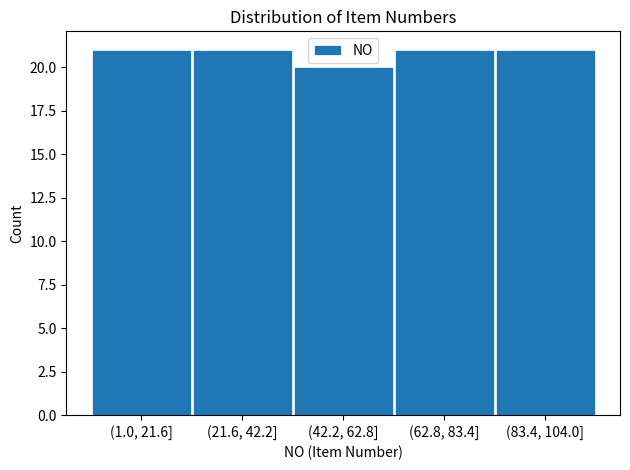

Reading left to right, list all the values displayed in this chart.

(1.0, 21.6]=21	(21.6, 42.2]=21	(42.2, 62.8]=20	(62.8, 83.4]=21	(83.4, 104.0]=21